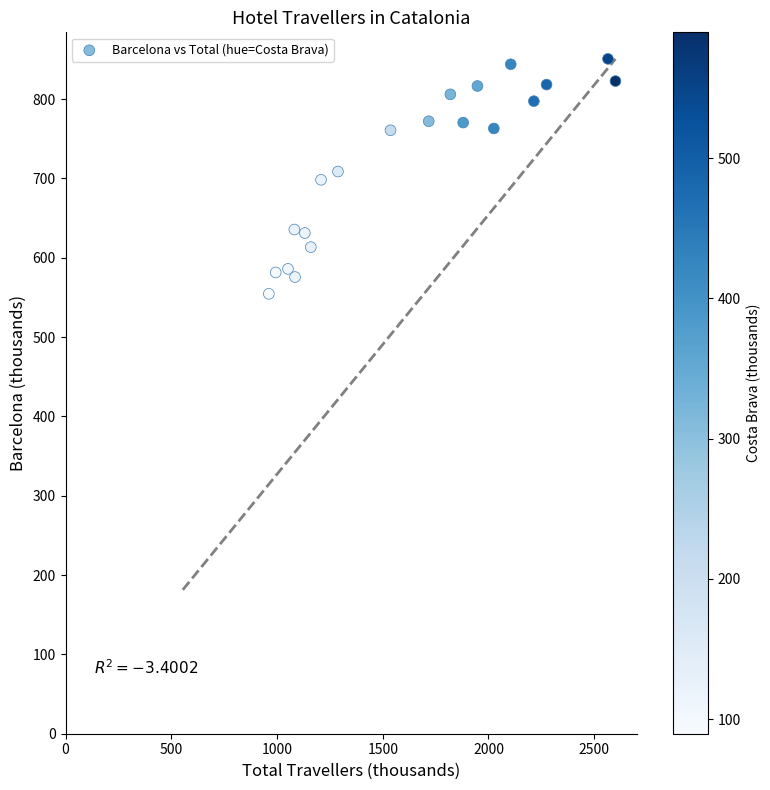

What is the range of Y values (max minus min)?

296.1